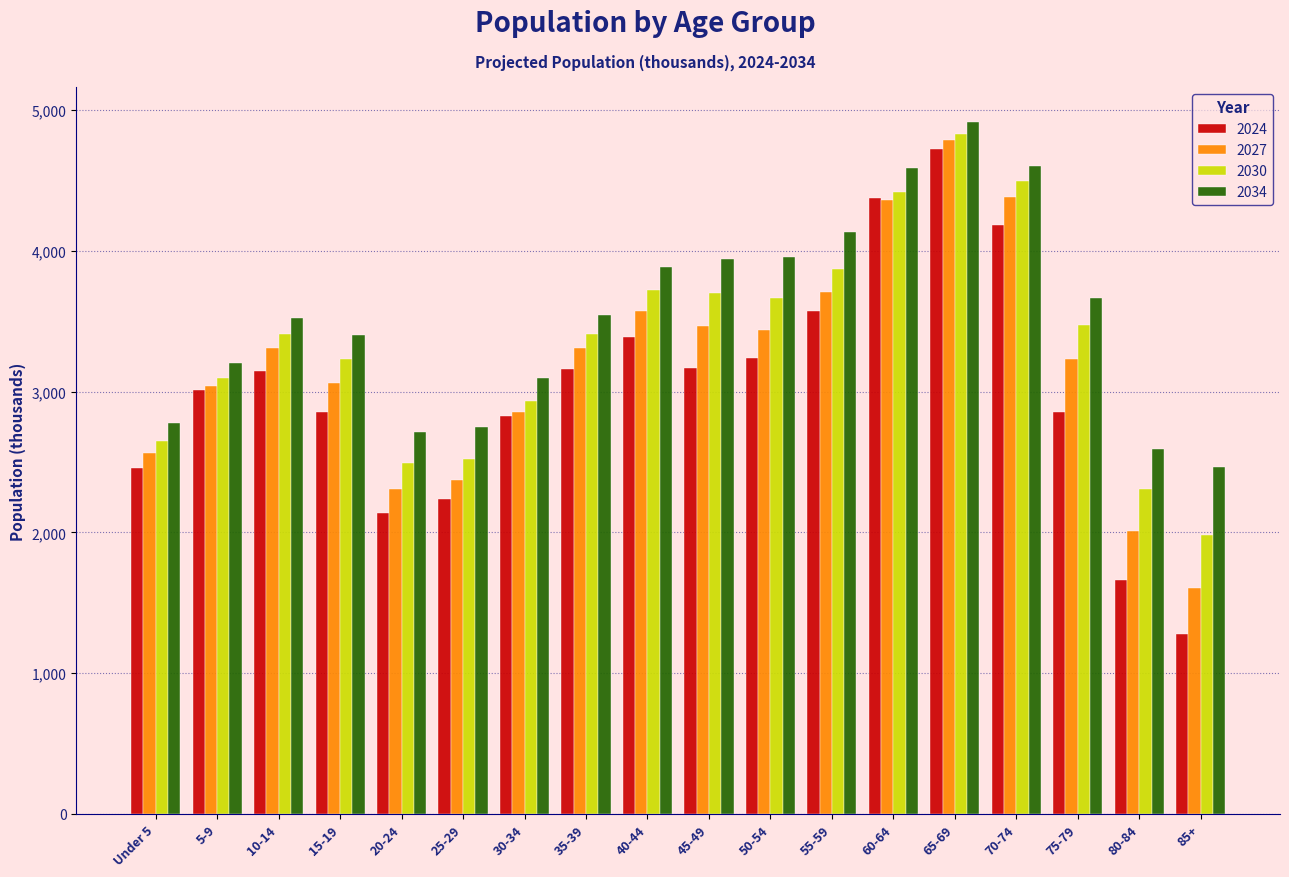

Rank the series by their average value, from lowest to highest.

2024, 2027, 2030, 2034